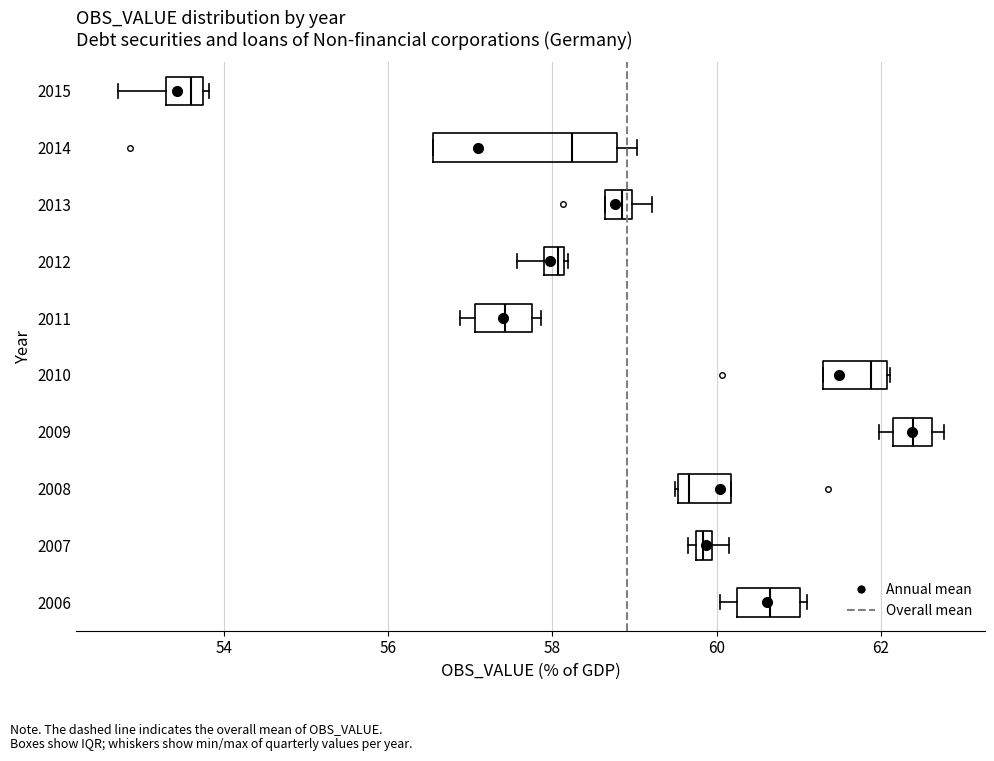

Where does the right whisker of the box at y = 2013 end on the x-axis? The values are not printed on the chart, so give them approximately, as read against the axis.

59.2